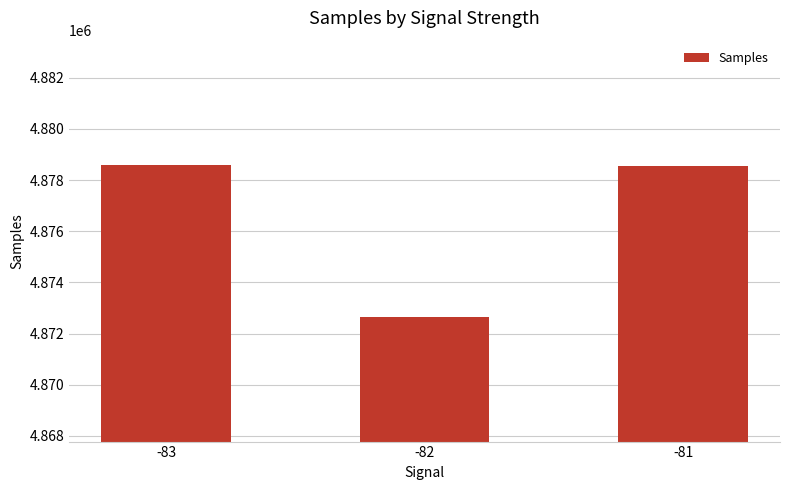

What value does the data have at -83?

4878575.3